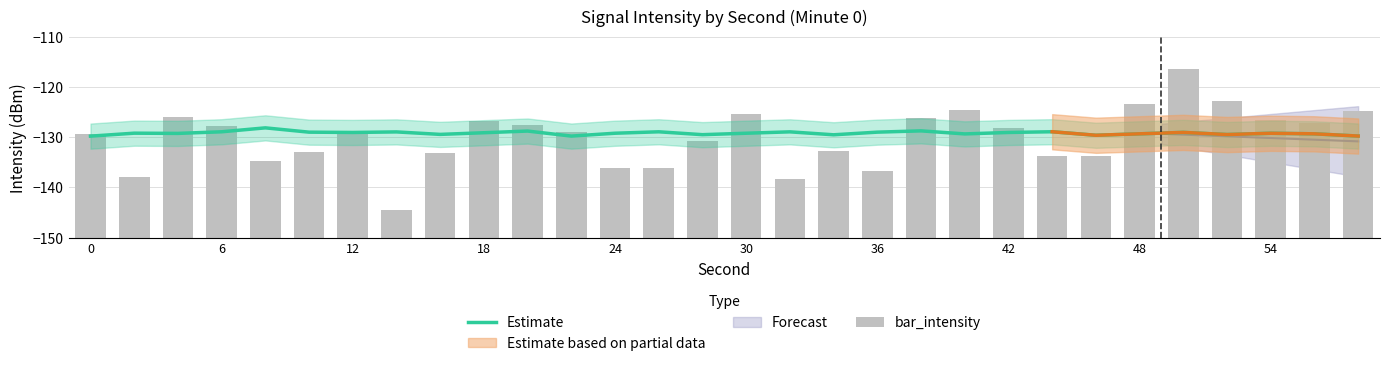

Read the Estimate value at 30.

-129.2